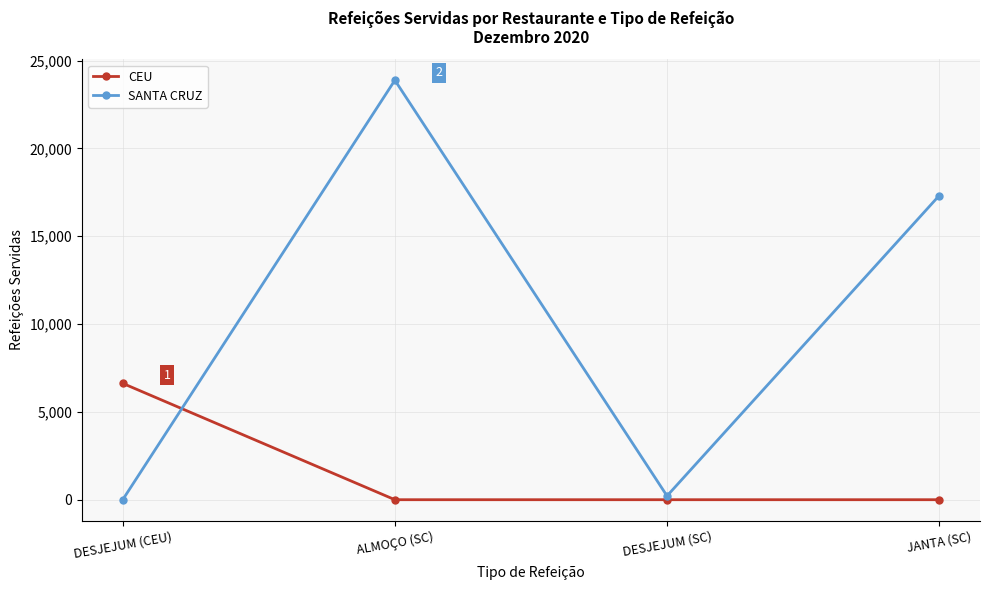

The CEU series shows 0 at ALMOÇO (SC). True or false?

True